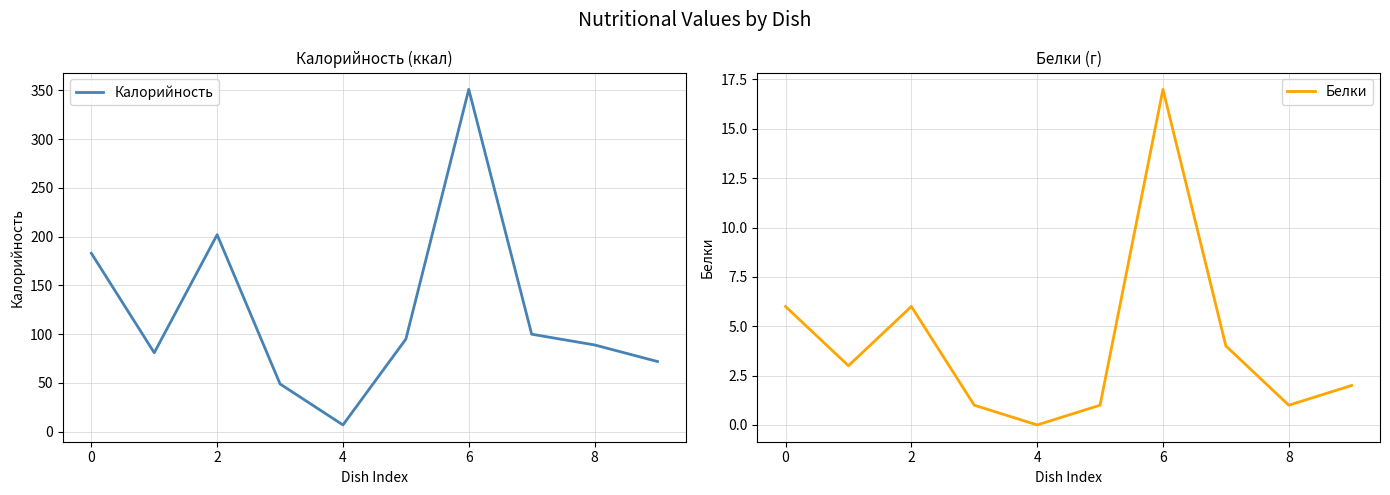

Rank the series by their average value, from lowest to highest.

Белки, Калорийность